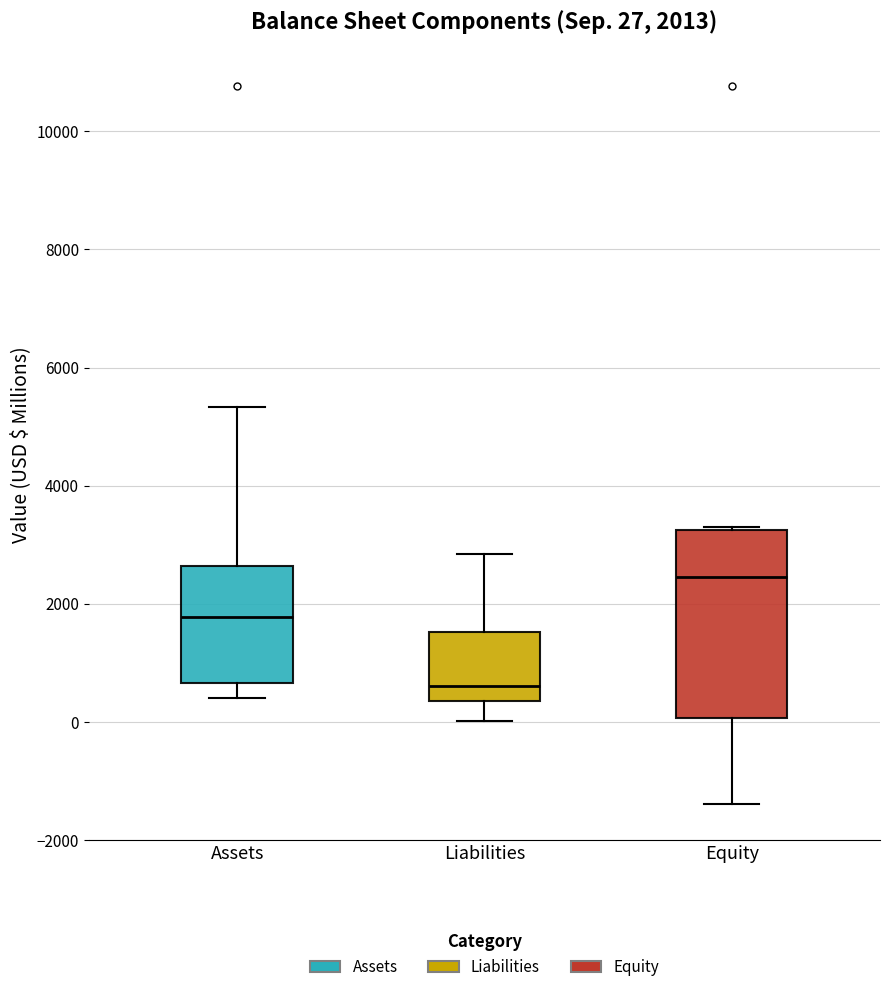

Which box is the tallest, from its lower edge to its upper edge?

Equity